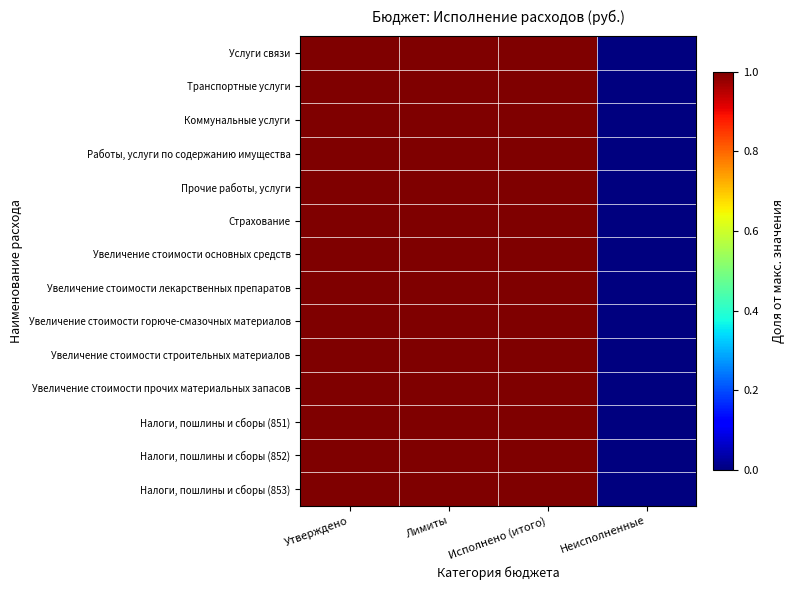

How many categories are shown in the chart?

4